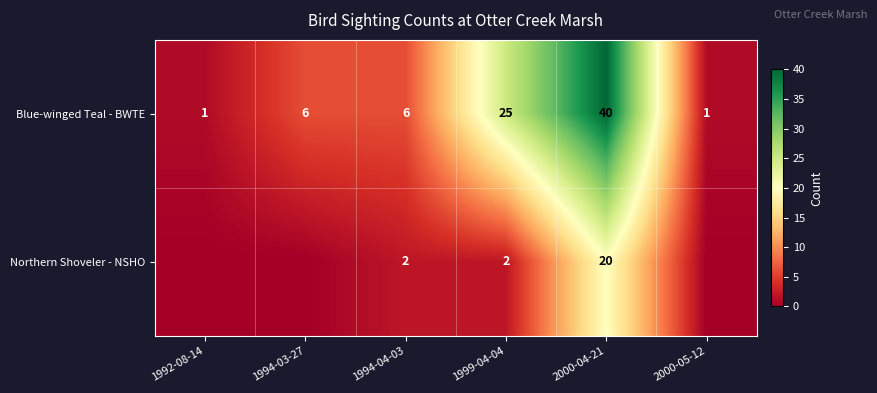

Which category has the highest value in the Blue-winged Teal - BWTE series?

2000-04-21